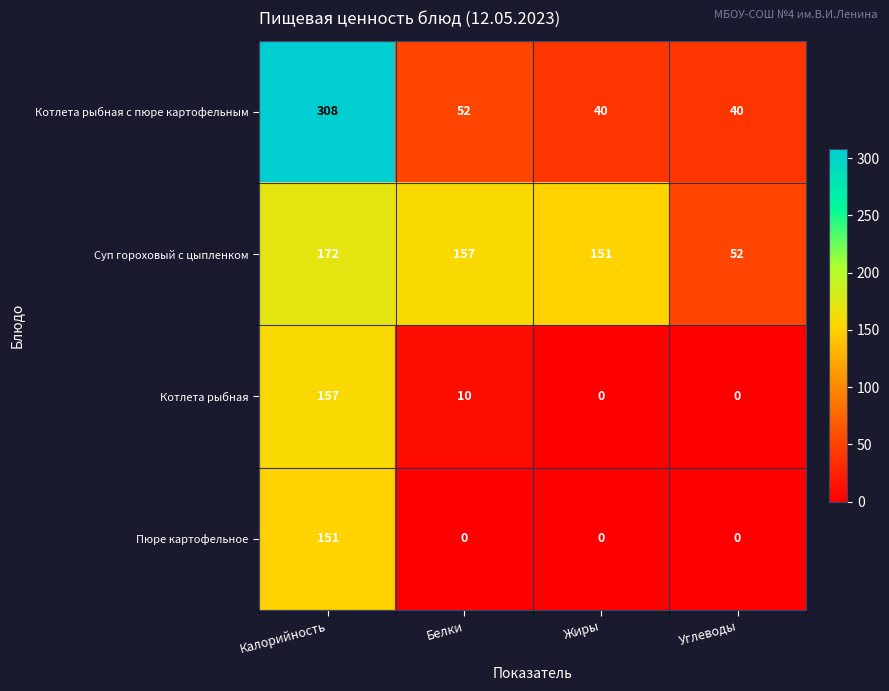

Rank the series at Калорийность from lowest to highest value.

Пюре картофельное, Котлета рыбная, Суп гороховый с цыпленком, Котлета рыбная с пюре картофельным